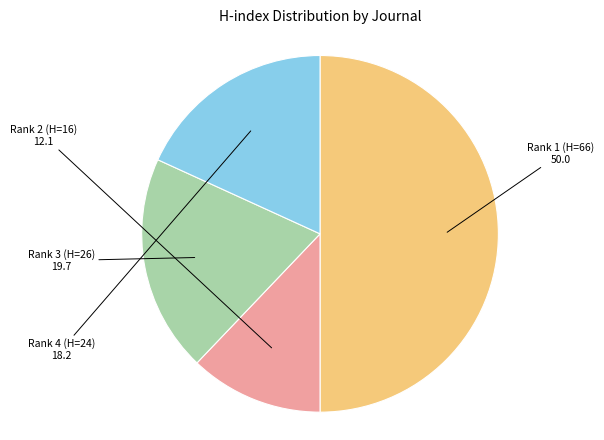

True or false: Rank 4 (H=24) accounts for 32% of the total.

False